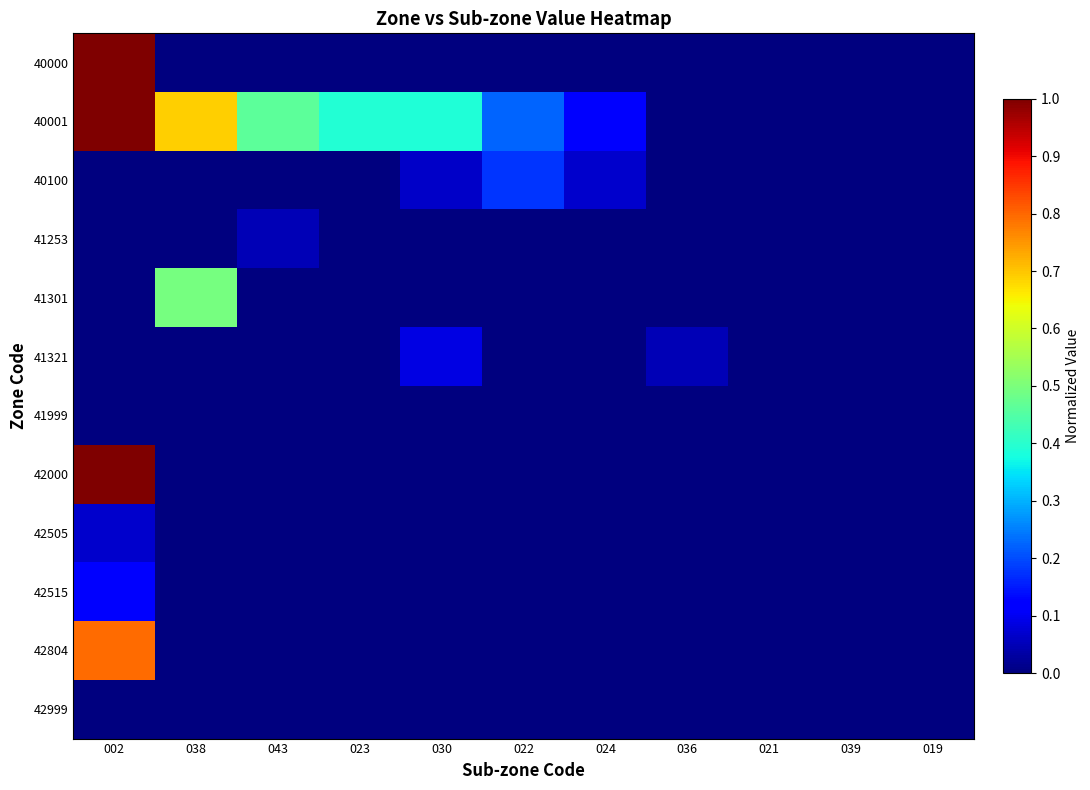

Count the number of data series in this chart.

12